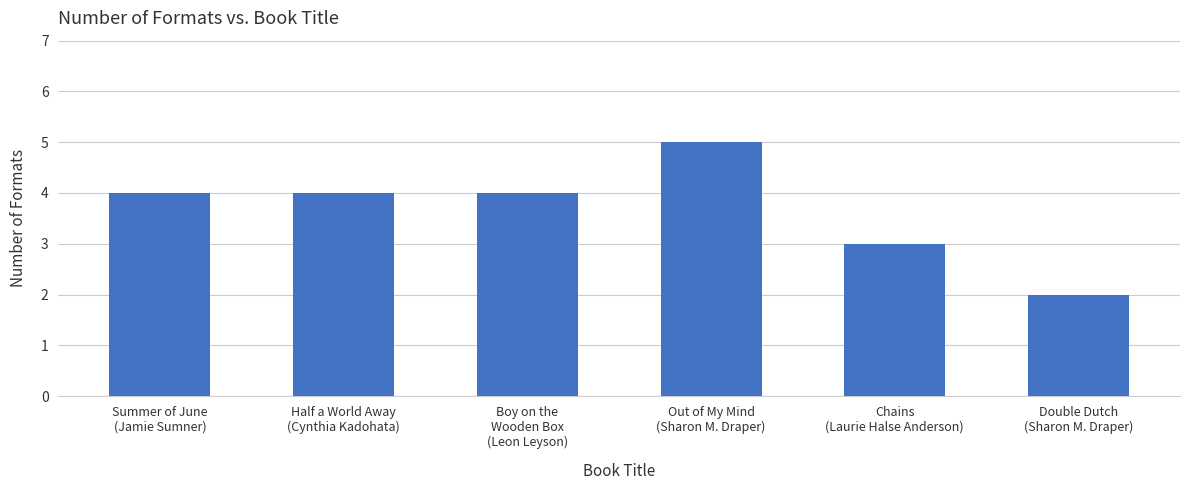

What is the difference between the maximum and second lowest values?

2